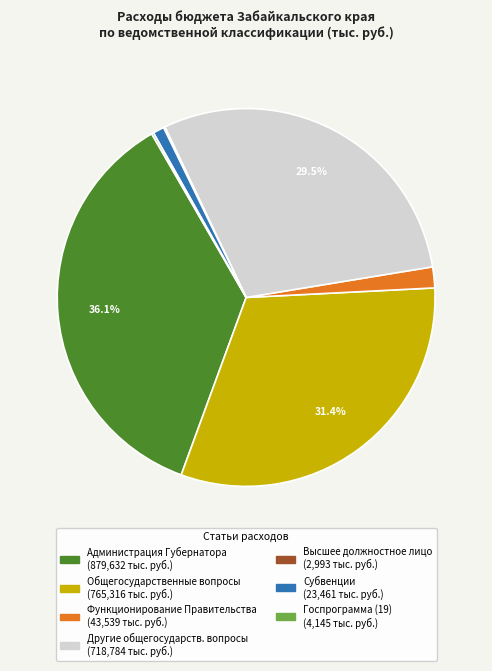

Is there a majority slice in this chart?

No